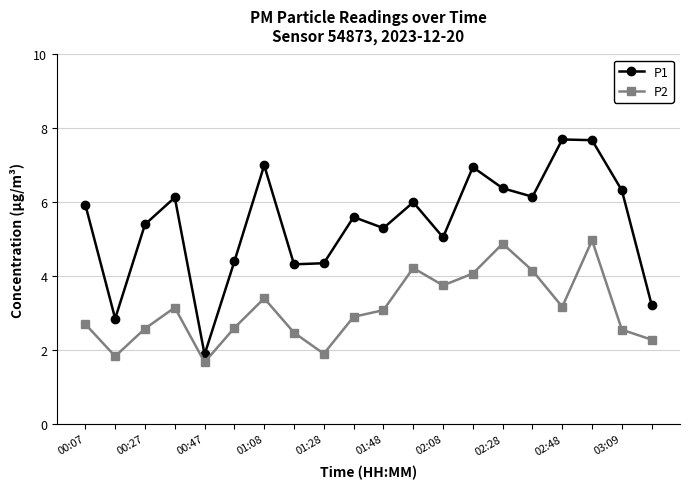

List the series in order of their peak value, highest first.

P1, P2